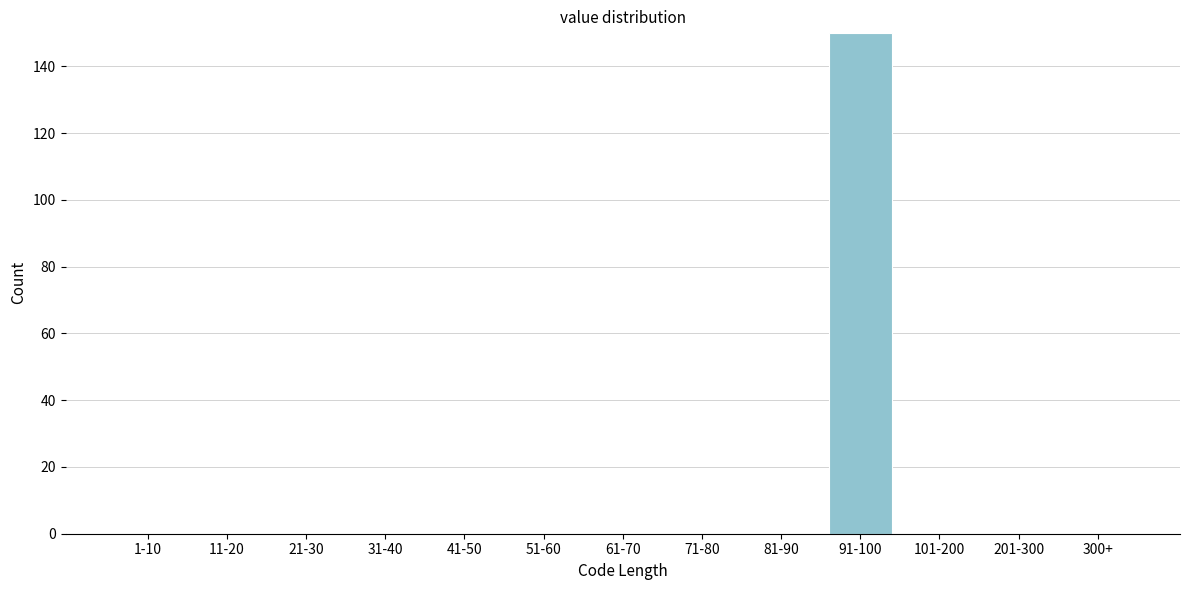

Reading right to left, extract all data points from this chart.

300+=0	201-300=0	101-200=0	91-100=150	81-90=0	71-80=0	61-70=0	51-60=0	41-50=0	31-40=0	21-30=0	11-20=0	1-10=0